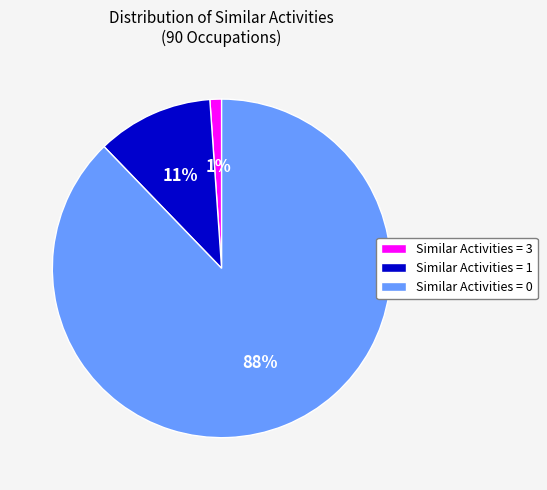

Does Similar Activities = 3 account for over 50% of the chart?

No